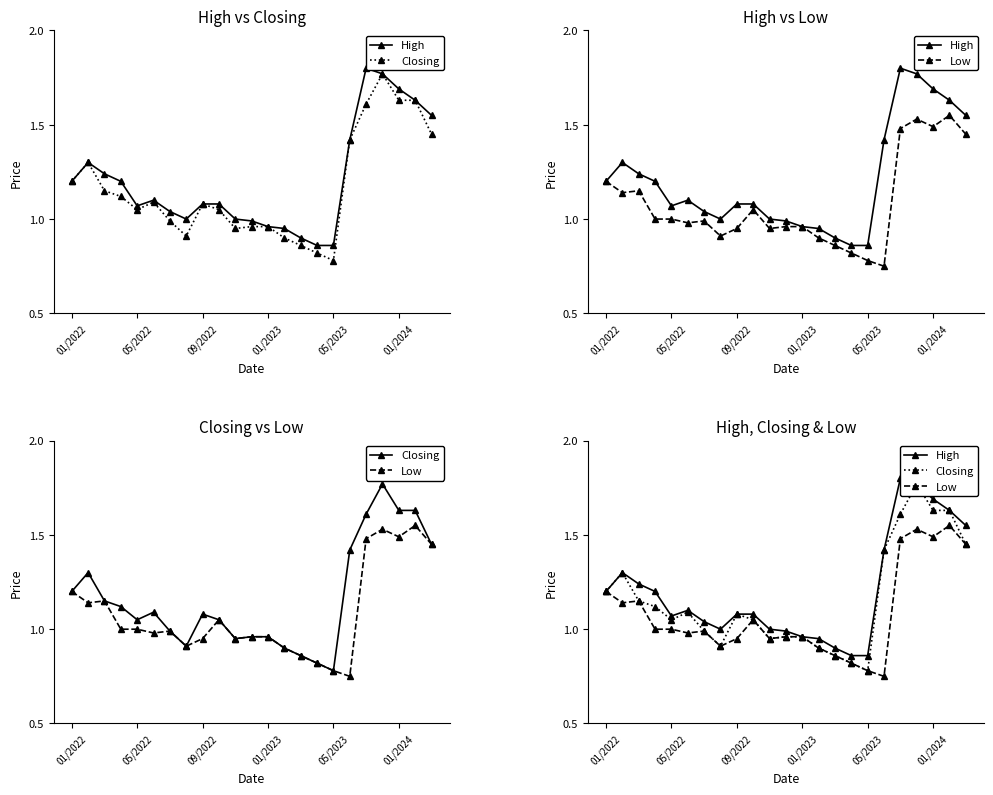

Which category has the highest value across all series?

18